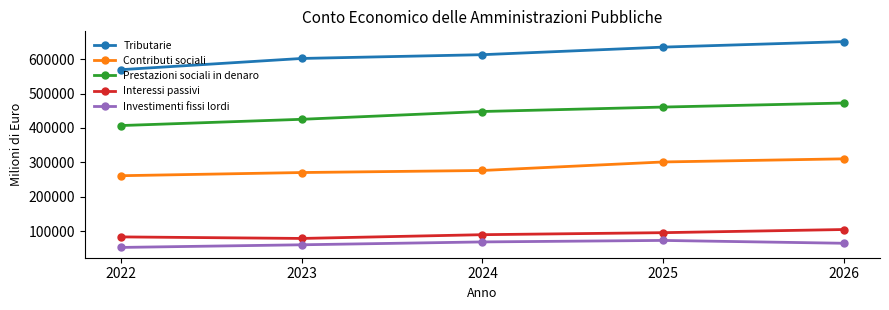

The value of Interessi passivi at 2025 is 34953.0. True or false?

False